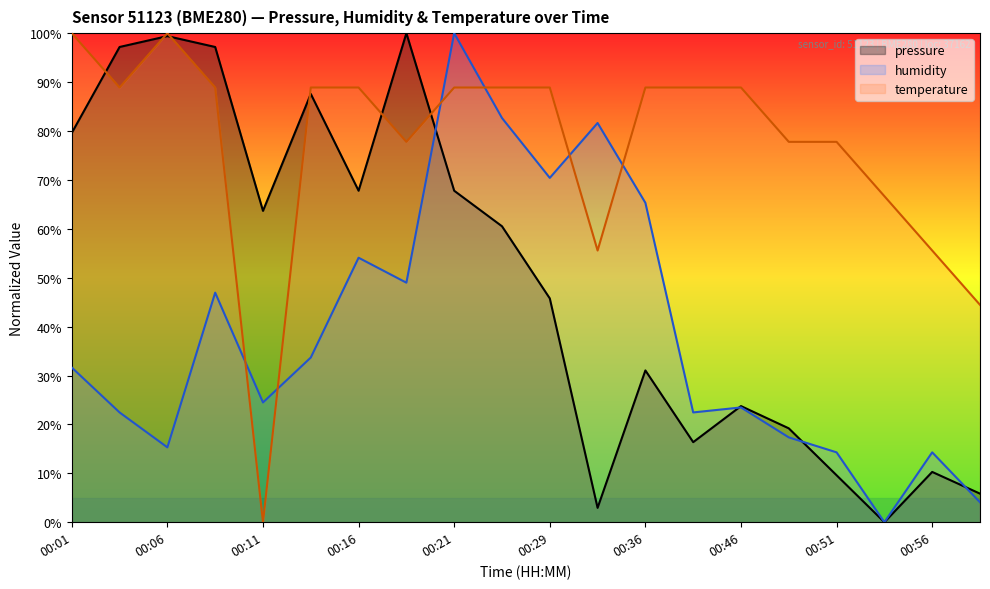

At which category is the sum across all series the highest?

00:21